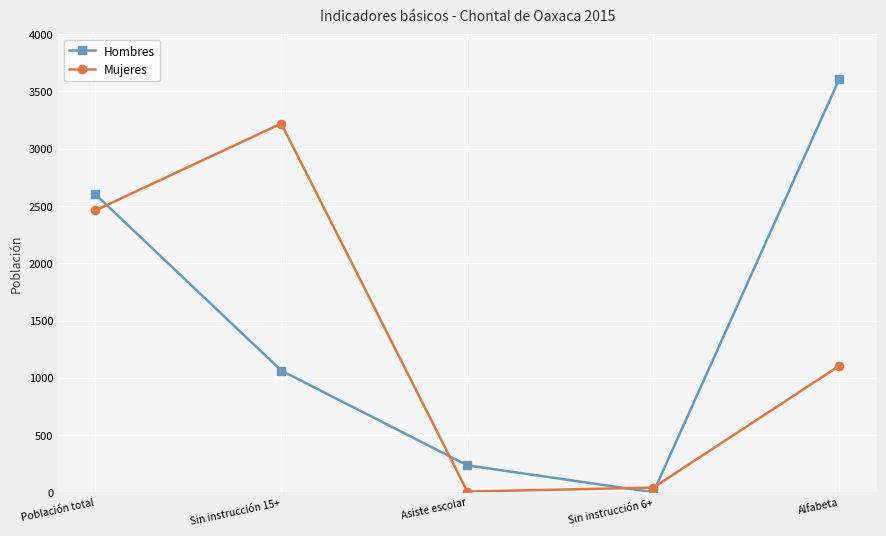

List the series in order of their overall mean, highest first.

Hombres, Mujeres